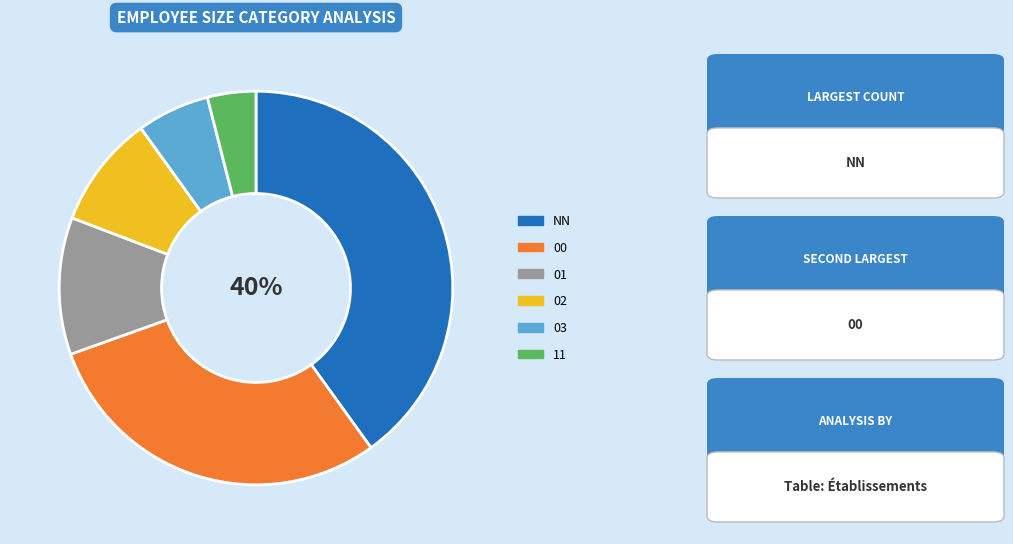

To the nearest percent, what is the difference between the largest and smallest slice percentages?

36%